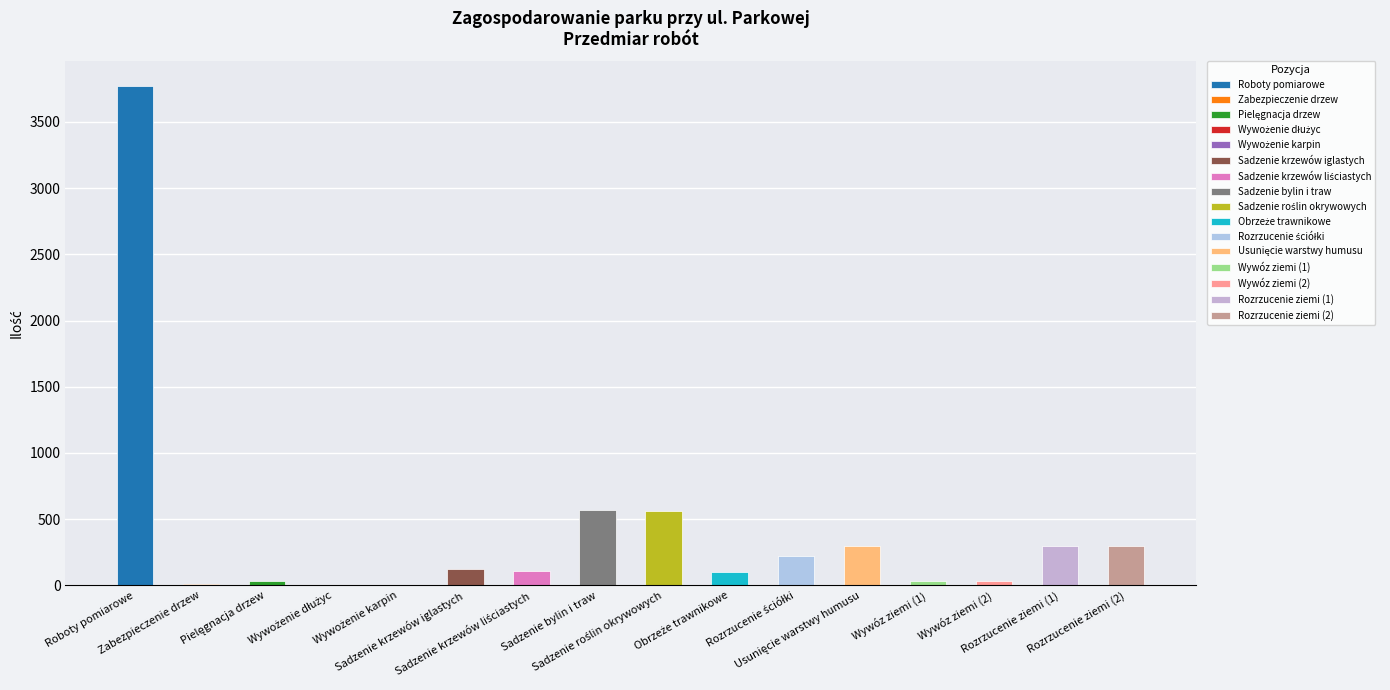

What is the change in value from Sadzenie roślin okrywowych to Rozrzucenie ziemi (2)?

-264